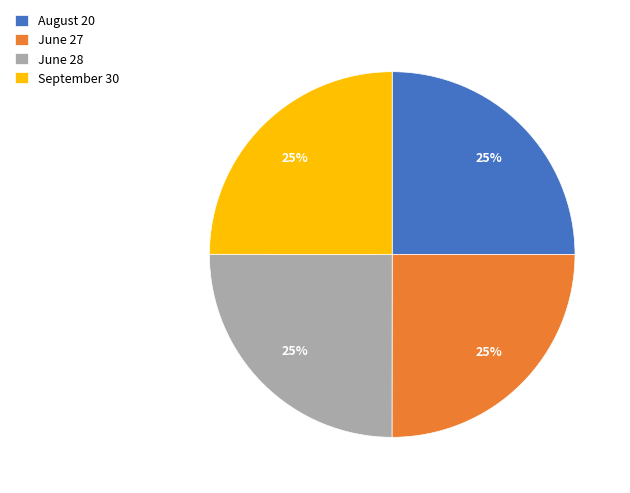

Is there a majority slice in this chart?

No